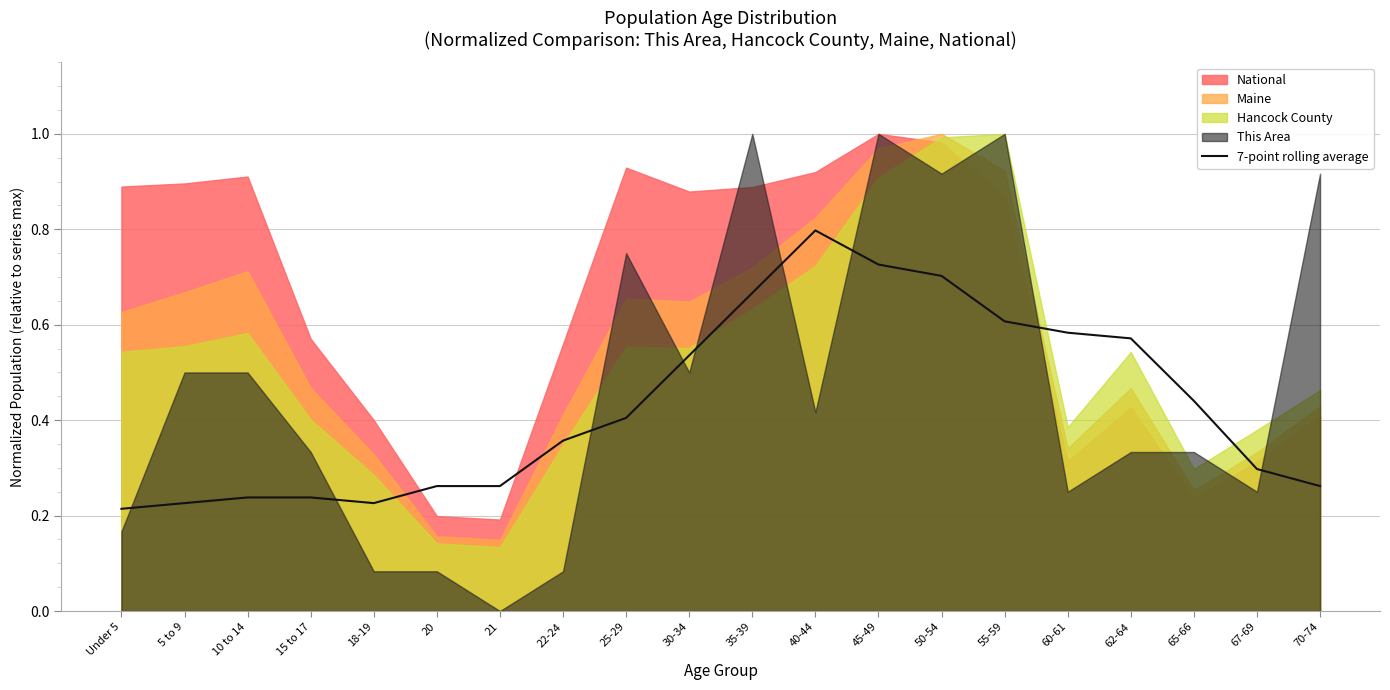

True or false: 7-point rolling average has a value of 0.2 at 67-69.

False